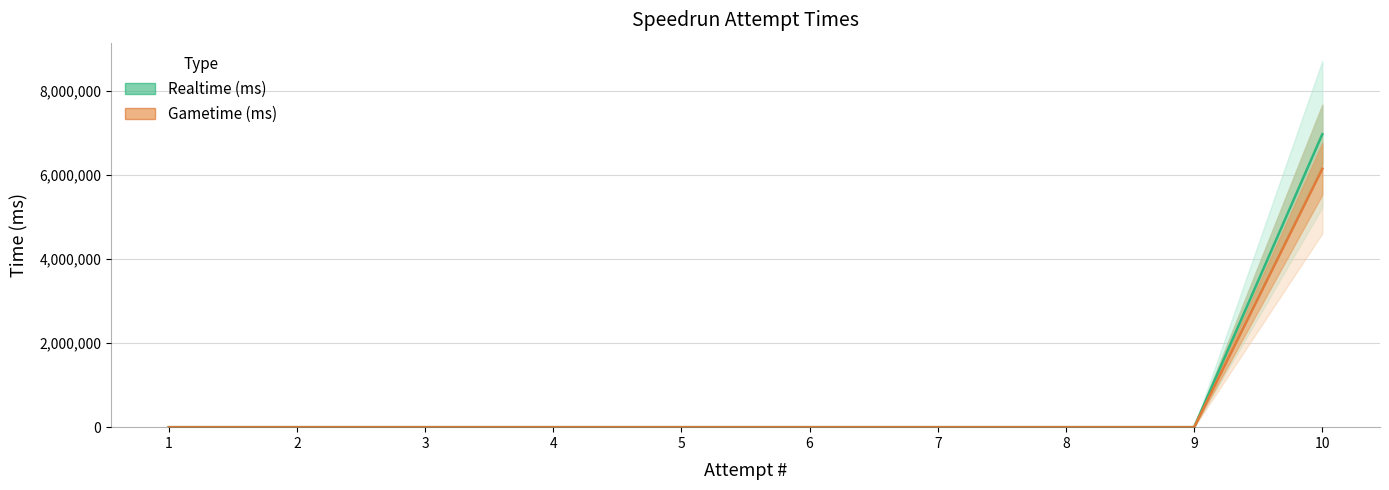

True or false: Gametime (ms) and Realtime (ms) intersect in this chart.

False